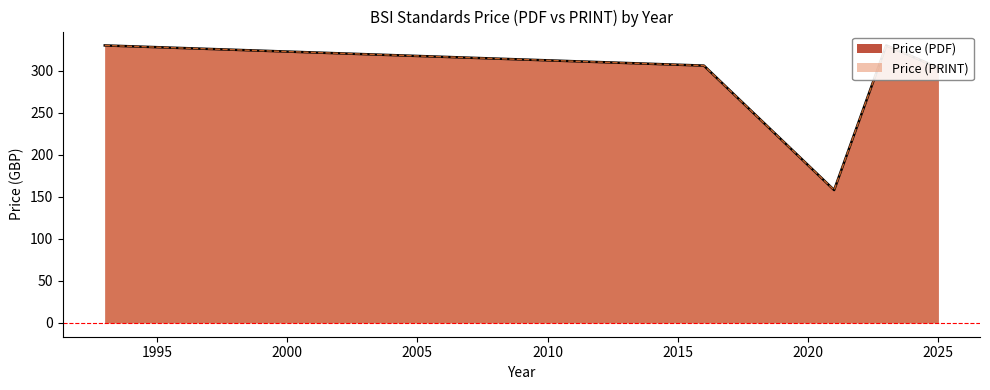

Which series changed the most between 2016 and 2021?

Price (PDF)